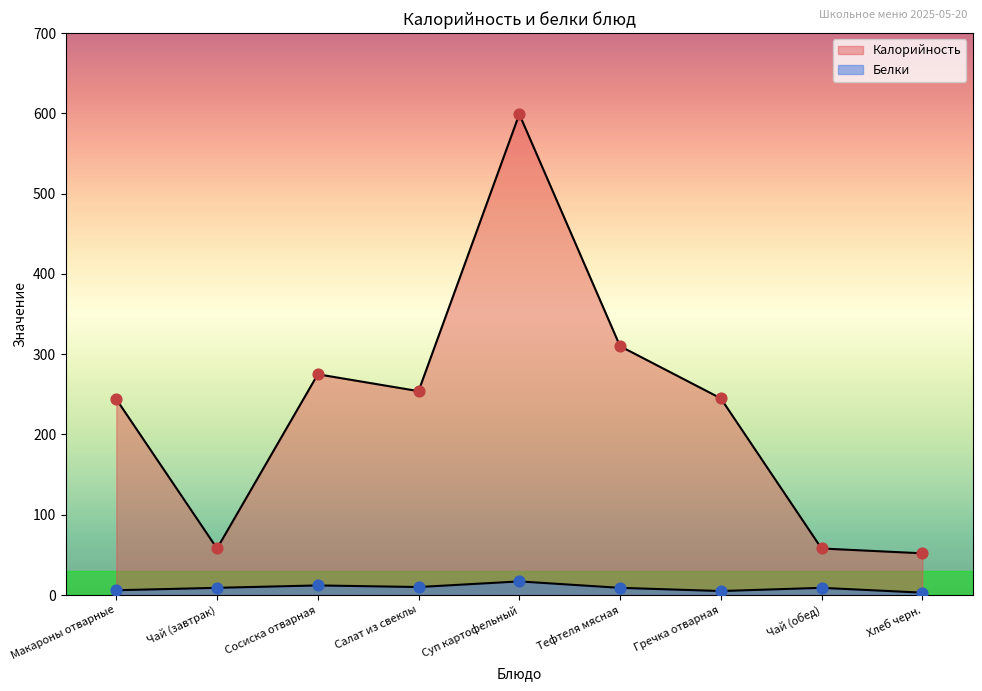

Which series has the widest spread of Y values?

Калорийность